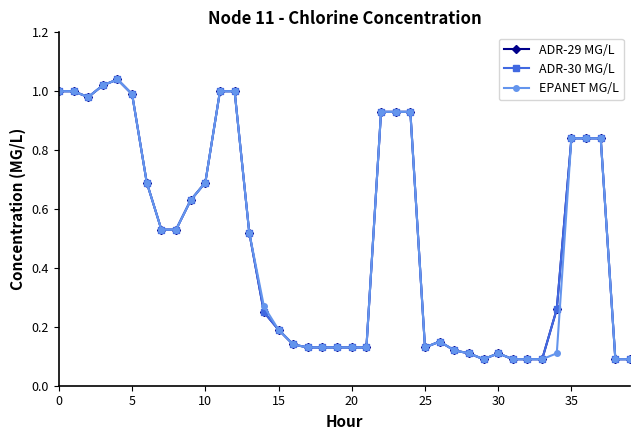

True or false: ADR-29 MG/L and ADR-30 MG/L cross at least once.

False